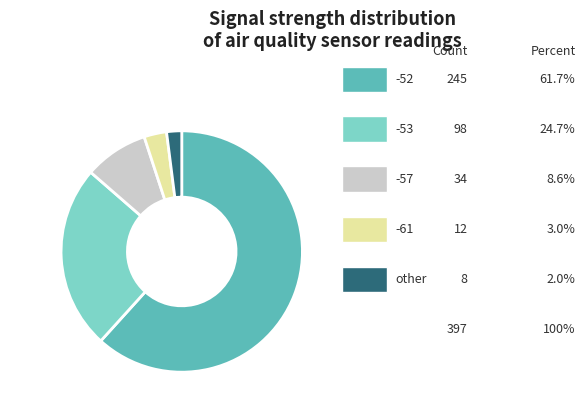

Is there a majority slice in this chart?

Yes